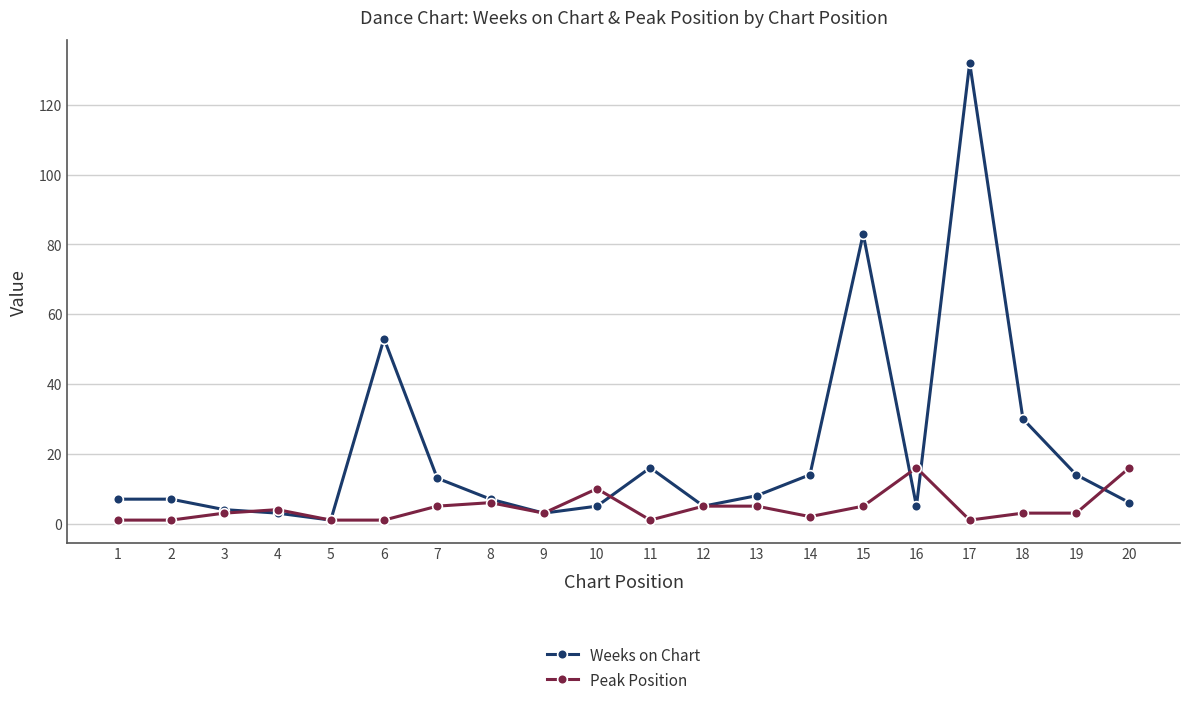

What is the difference between the second highest and second lowest values in the Weeks on Chart series?

80